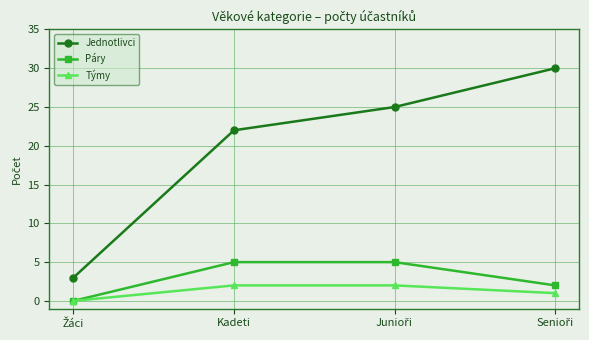

What is the difference between the maximum and minimum values in the Jednotlivci series?

27